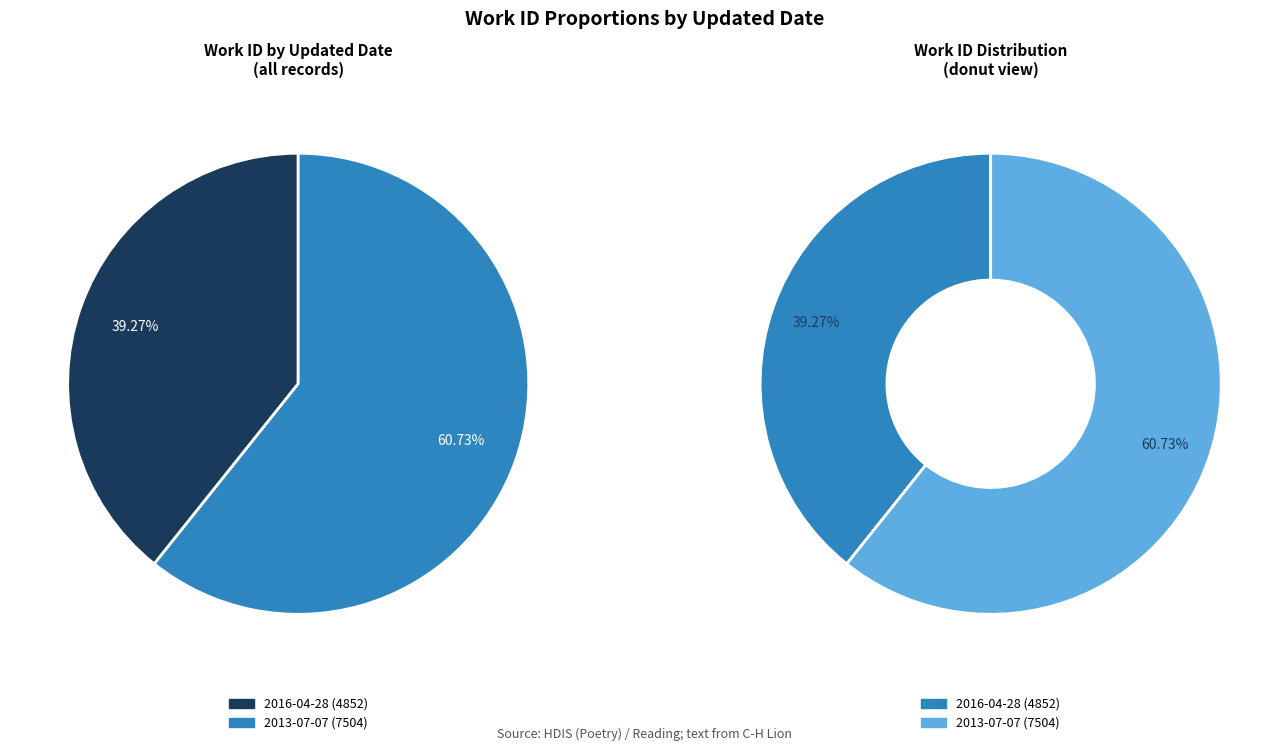

What percentage is NOT represented by 2013-07-07?

39.3%